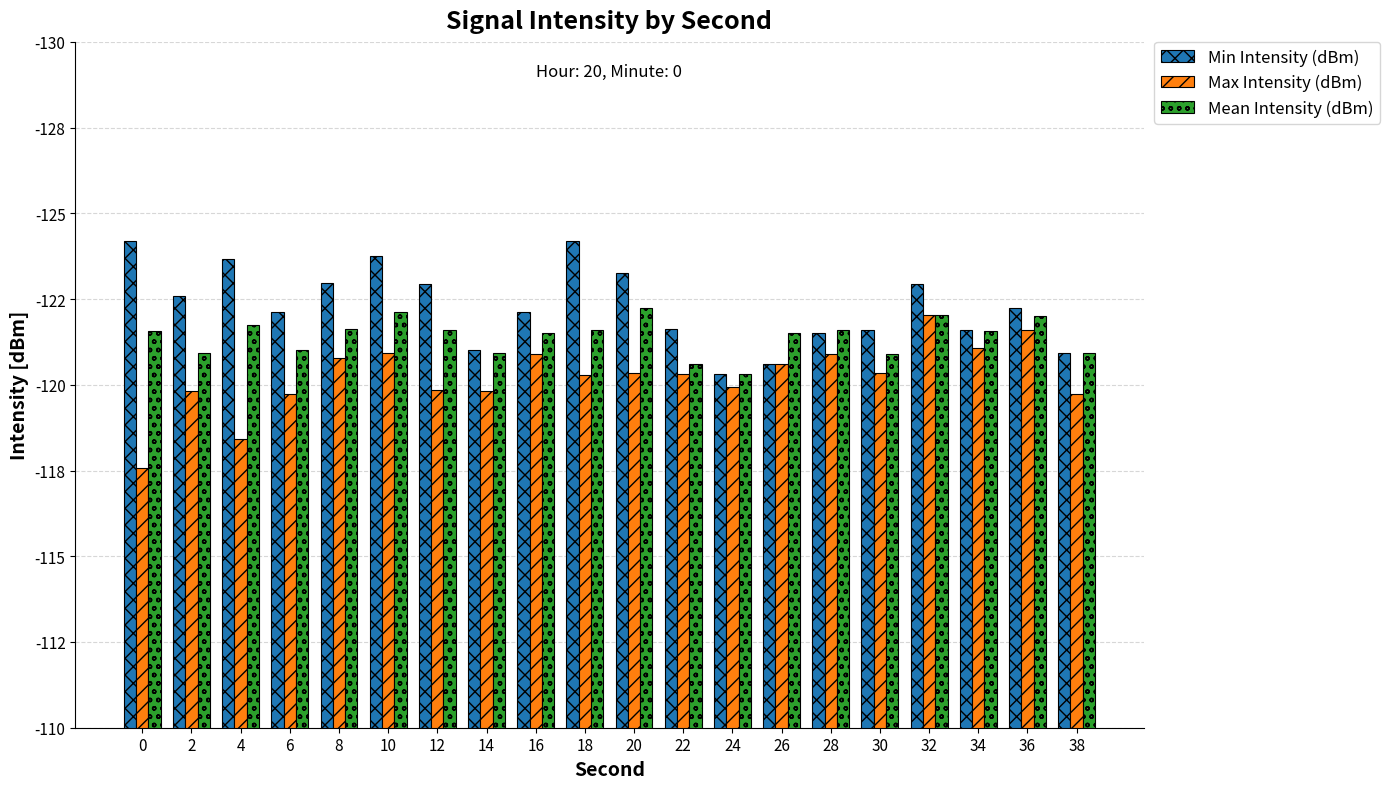

Are the bars grouped side by side (vs. stacked)?

Yes